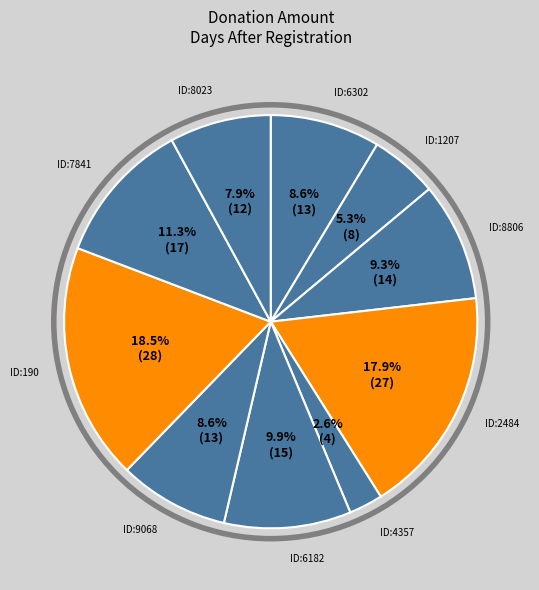

Is there a majority slice in this chart?

No